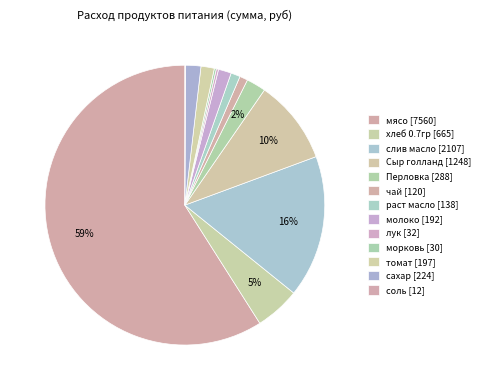

Between лук and томат, which is larger?

томат